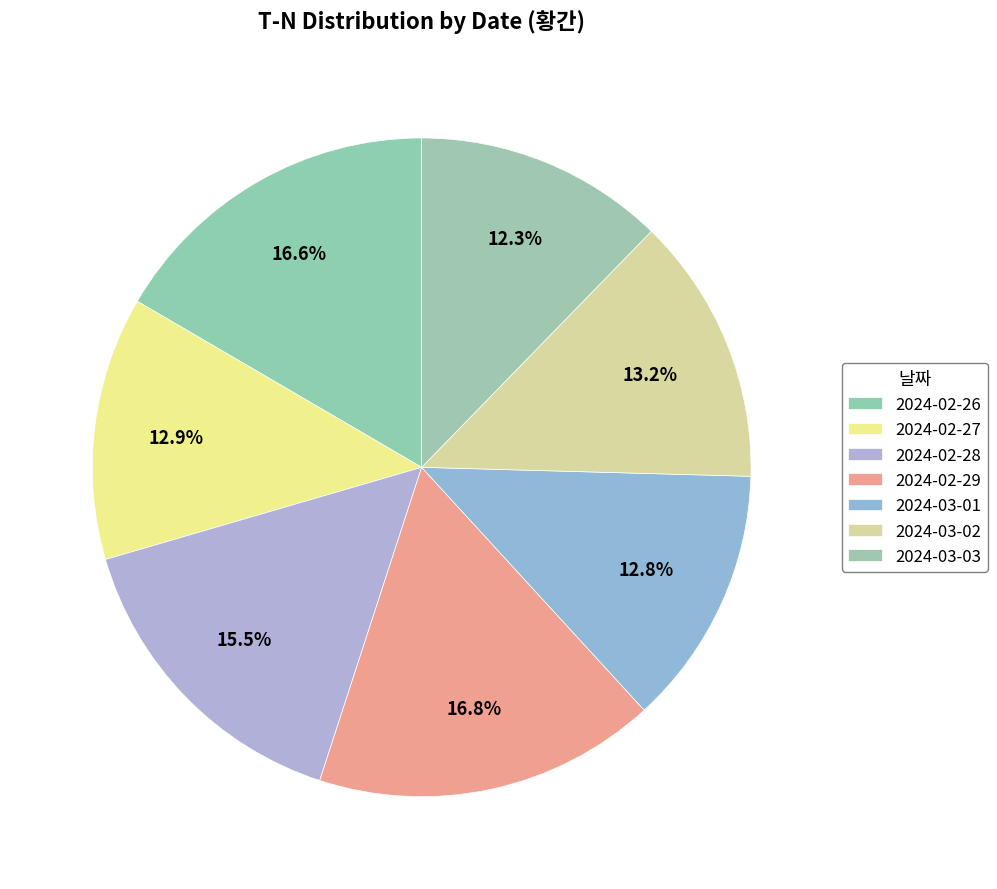

The 2024-03-02 slice represents 1% of the pie. True or false?

False